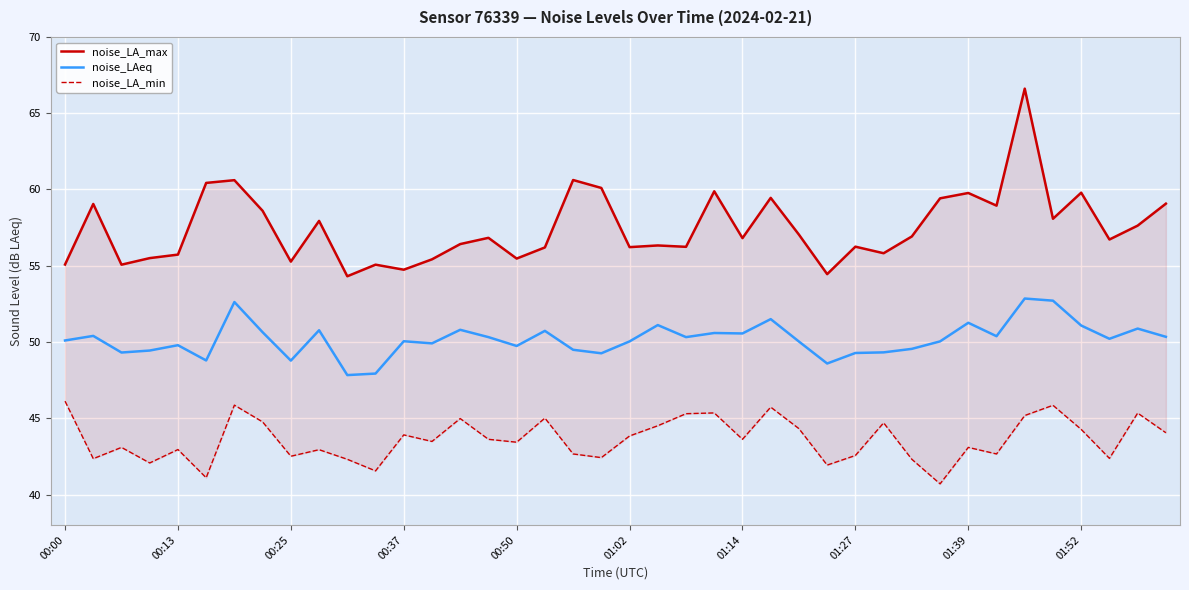

True or false: noise_LAeq has a value of 70.4 at 01:14.

False